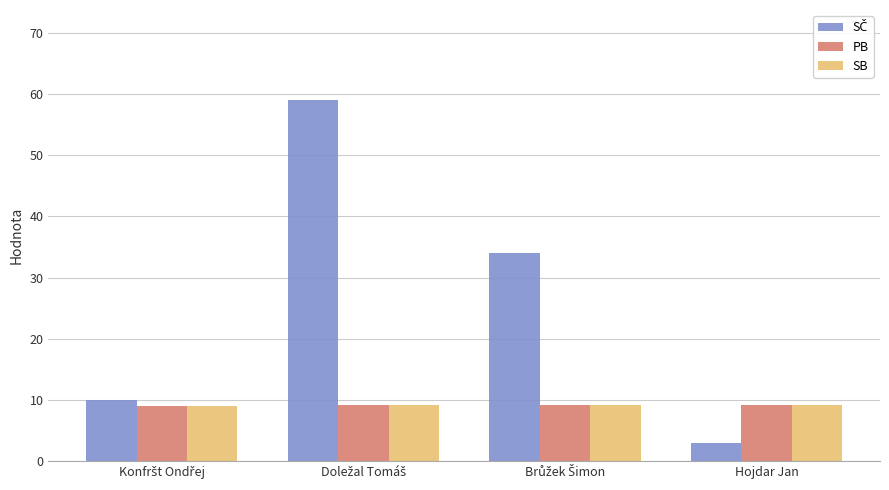

What is the sum of all PB values?

36.6